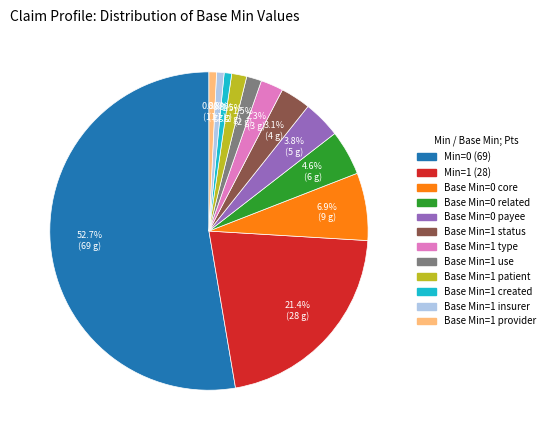

Is there any slice that represents more than half of the pie?

Yes